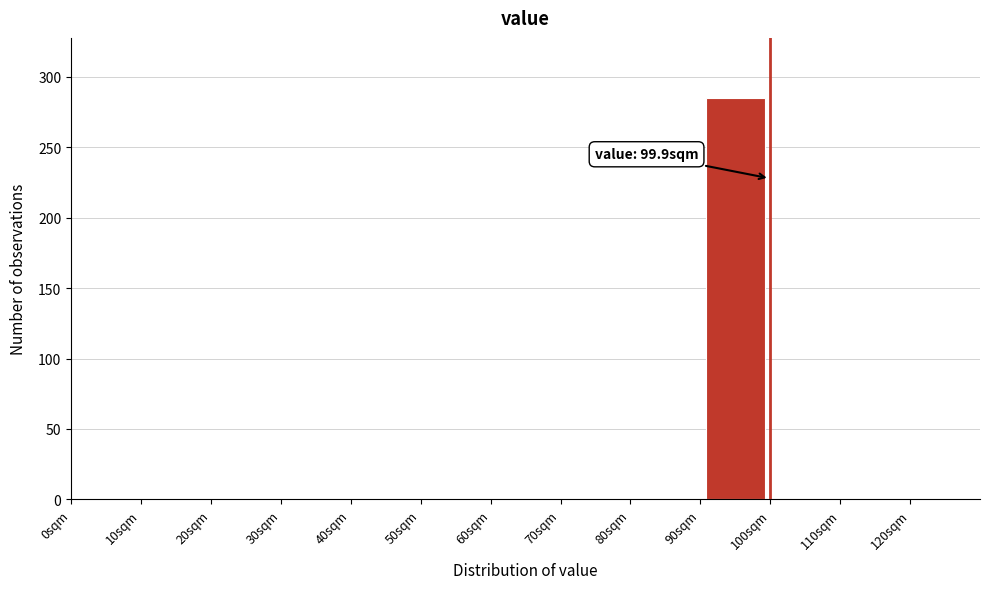

Which range on the x-axis has the tallest bar?

90 to 100